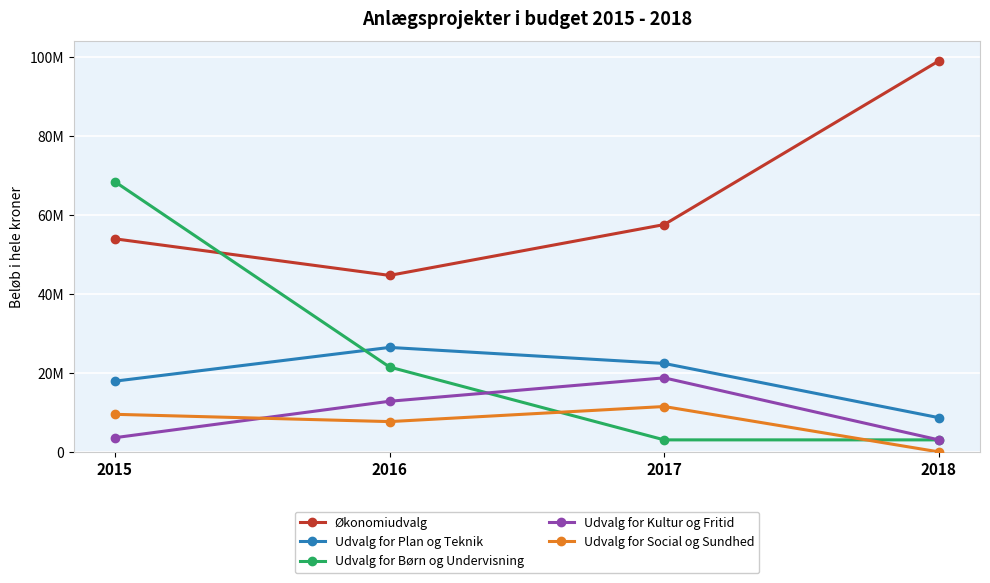

What are all the series names shown in the legend?

Økonomiudvalg, Udvalg for Plan og Teknik, Udvalg for Børn og Undervisning, Udvalg for Kultur og Fritid, Udvalg for Social og Sundhed